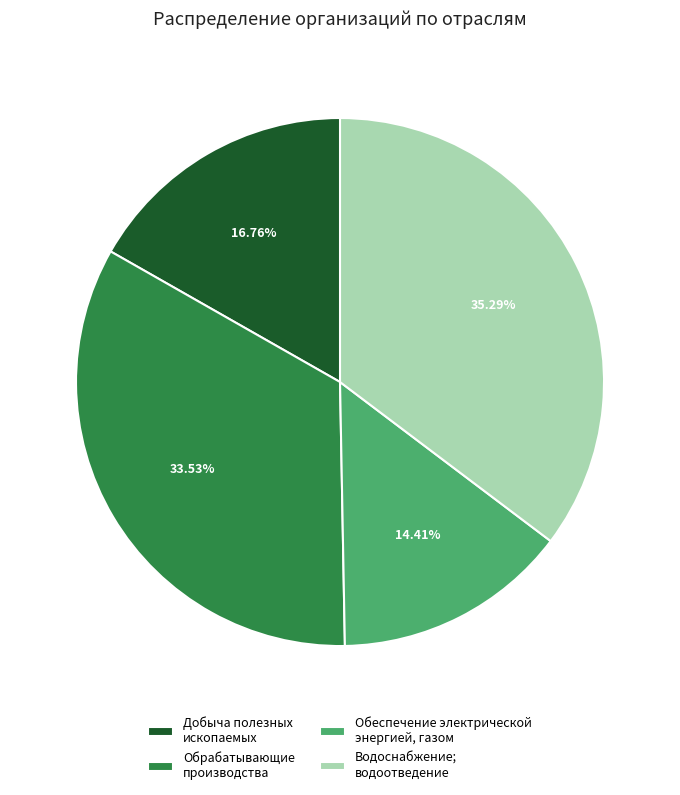

Which slice is the largest?

Водоснабжение; водоотведение